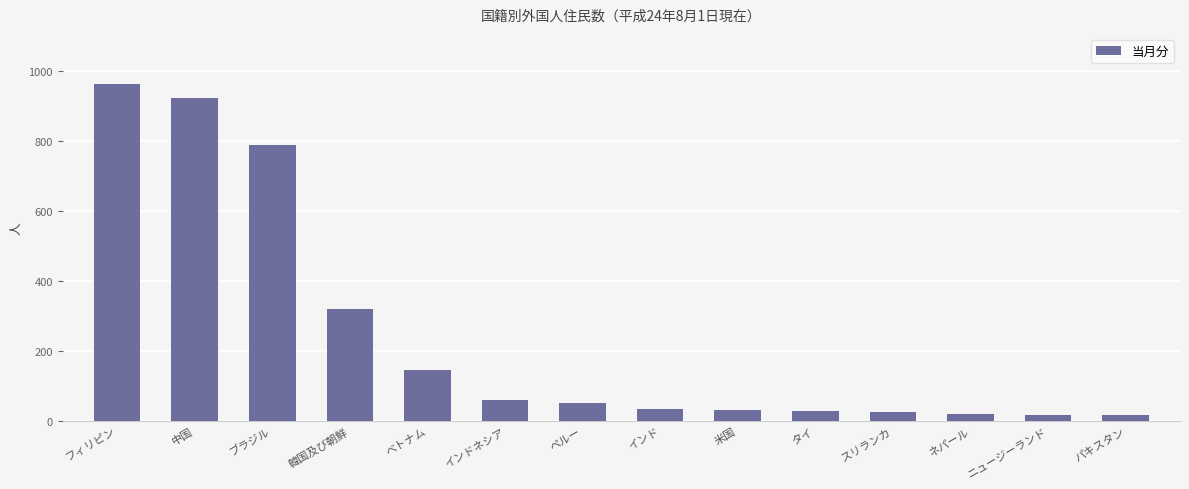

What is the label of the 4th bar from the left?

韓国及び朝鮮